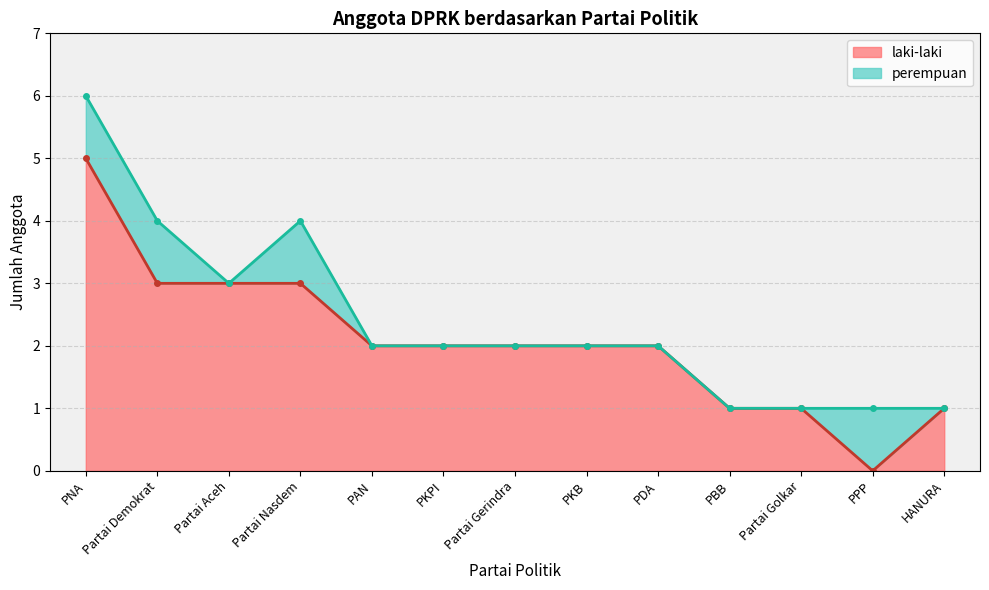

The chart shows a value of 2 at PKPI. True or false?

True